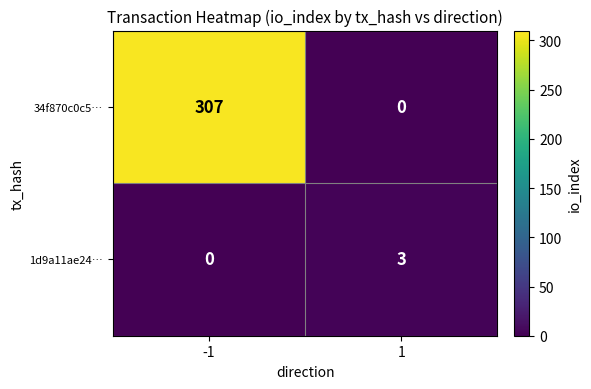

At which category is the sum across all series the highest?

-1